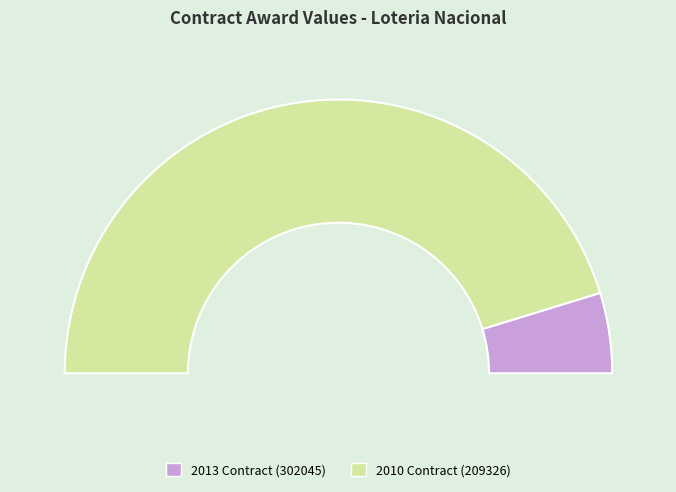

To the nearest percent, what is the average slice percentage?

50%